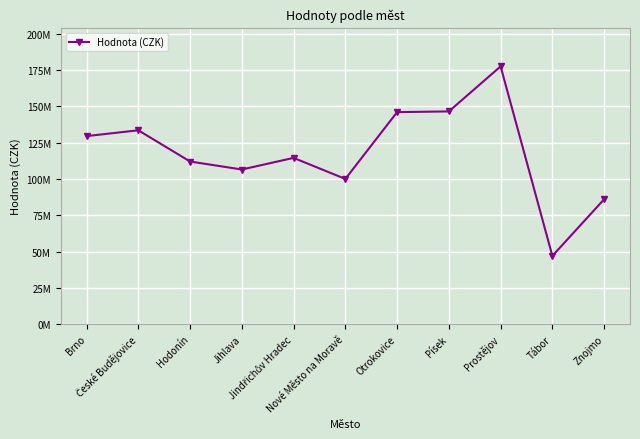

What position from the left is Brno?

1